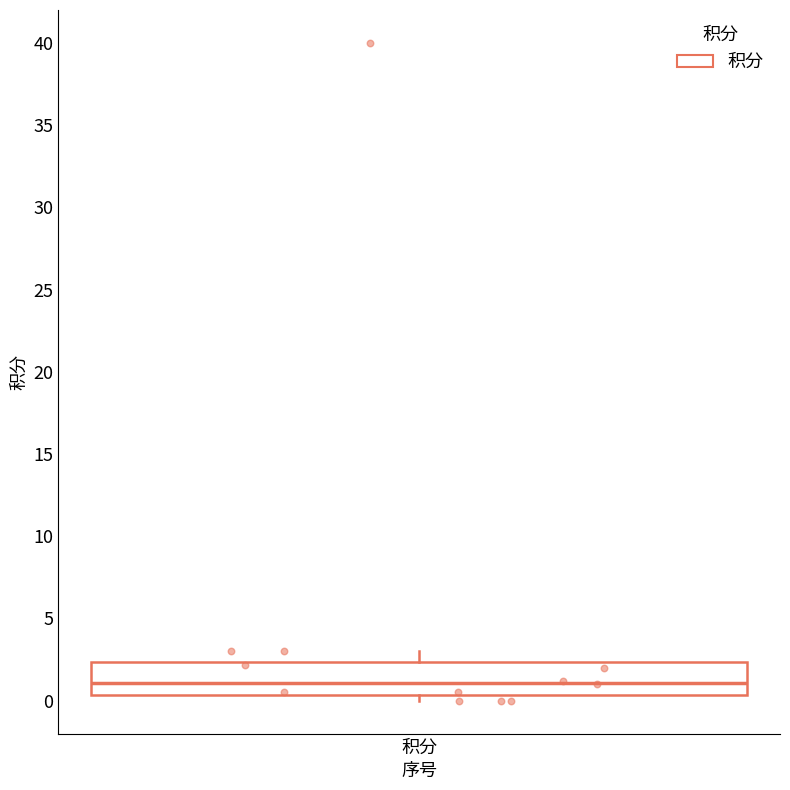

Read this box plot against the y-axis: the position of the median line, the range covered by the box, and the ends of both whiskers. The values are not printed on the chart, so give them approximately, as read against the axis.

median 1.0, box 0.5 to 2.5, whiskers 0.0 to 3.0